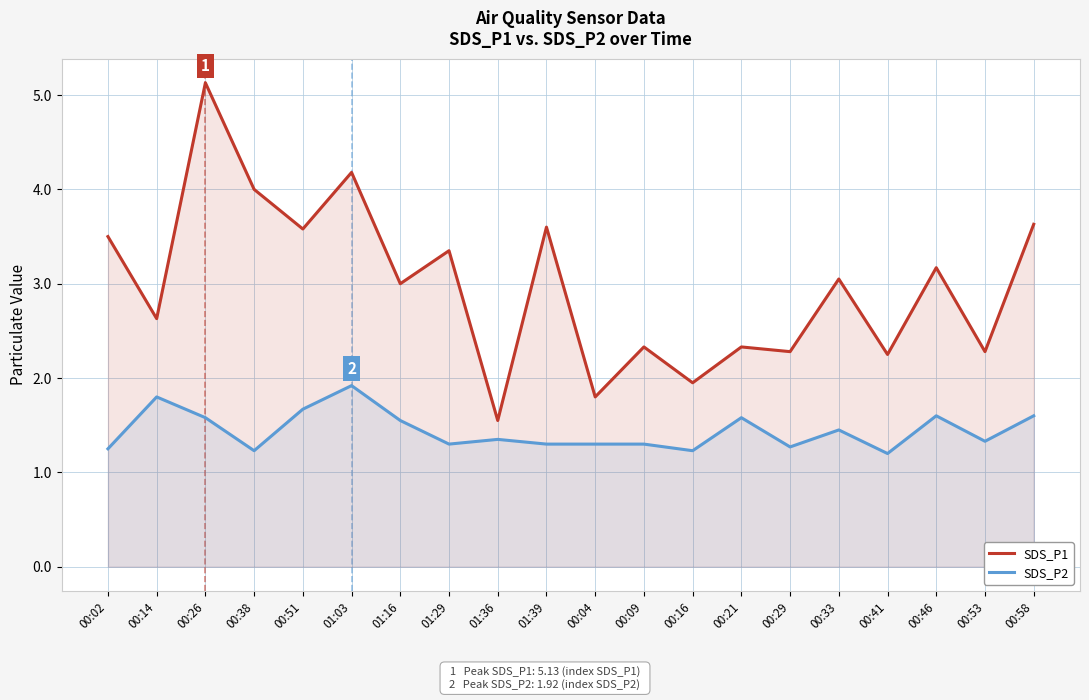

True or false: SDS_P2 and SDS_P1 intersect in this chart.

False